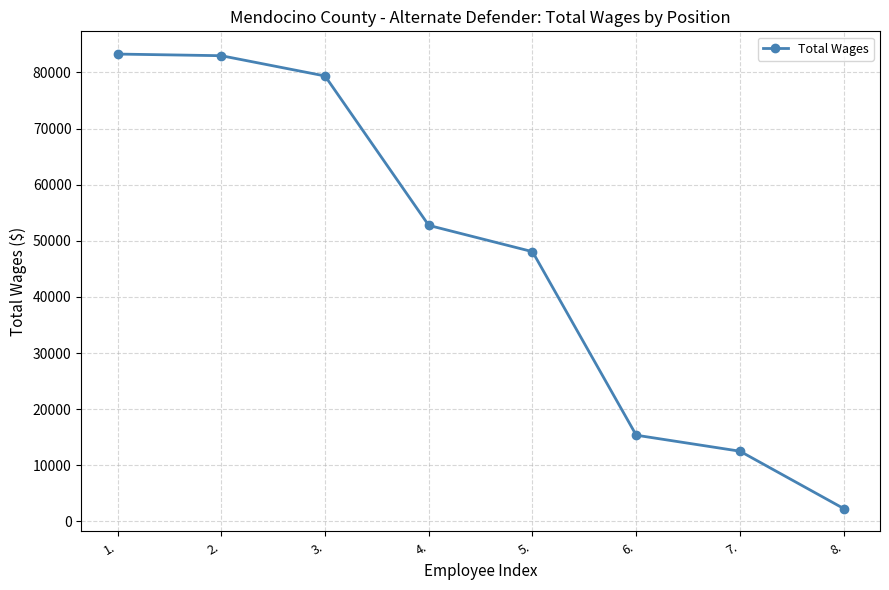

At which label is the value closest to 42776?

5.